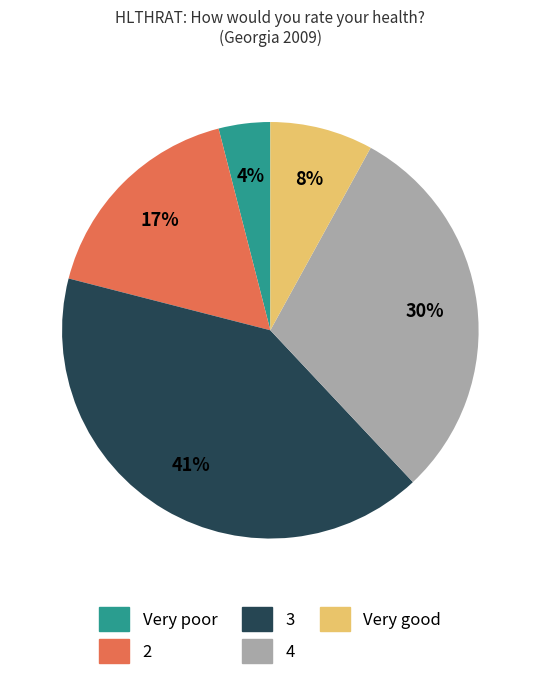

To the nearest percent, what portion does Very poor represent?

4%